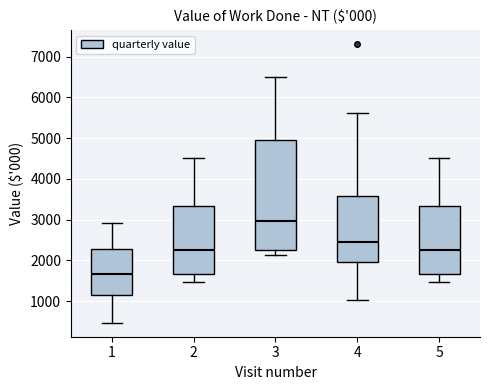

Comparing the boxes themselves (not the whiskers), which one is the tallest?

3